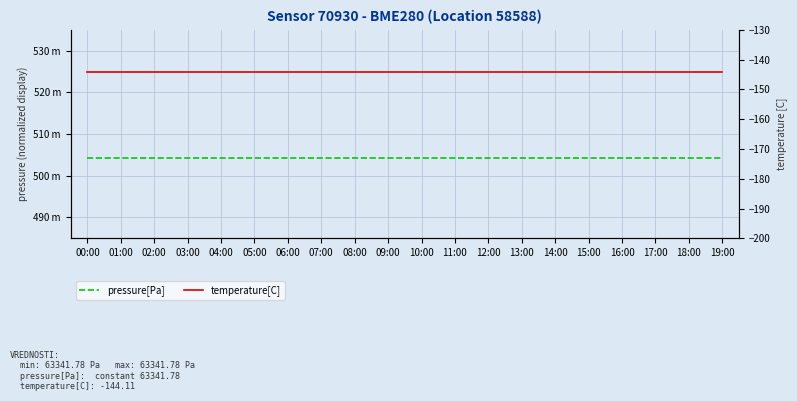

True or false: temperature[C] has a value of -218.7 at 02:00.

False